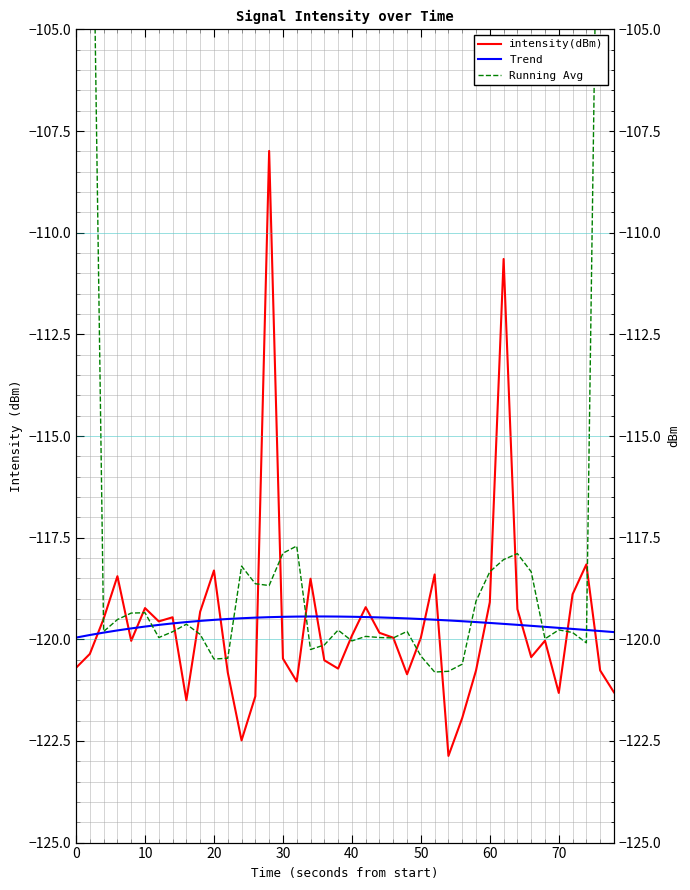

What is the average value of the Trend series?

-119.6